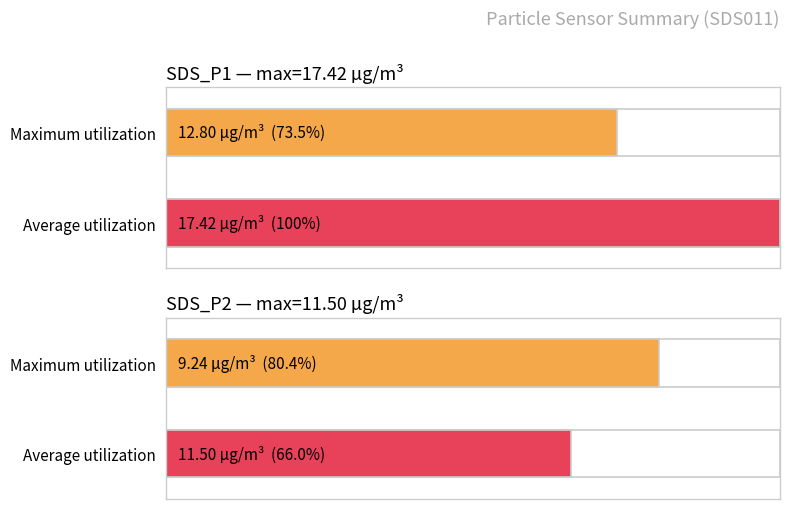

Rank the categories by Average utilization value from highest to lowest.

SDS_P1, SDS_P2